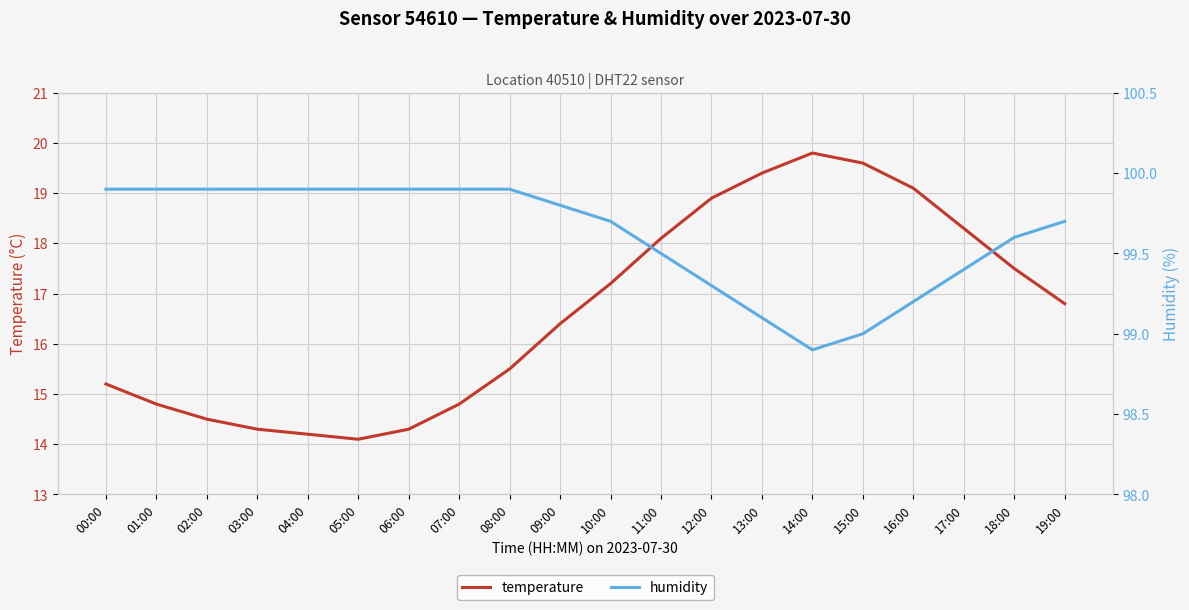

What is the approximate value of temperature at 18:00?

17.5